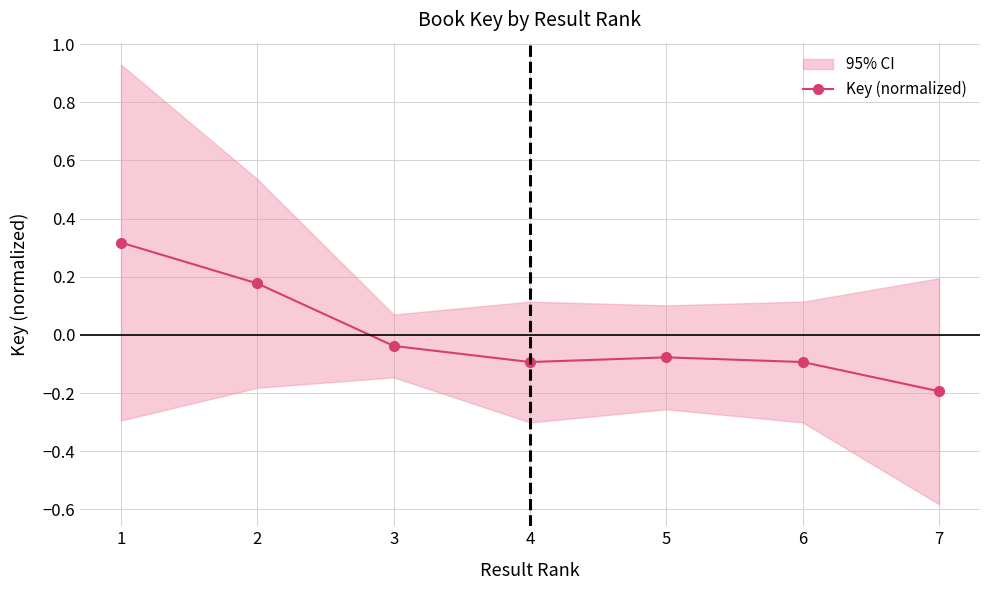

What is the minimum value shown in the chart?

-0.2